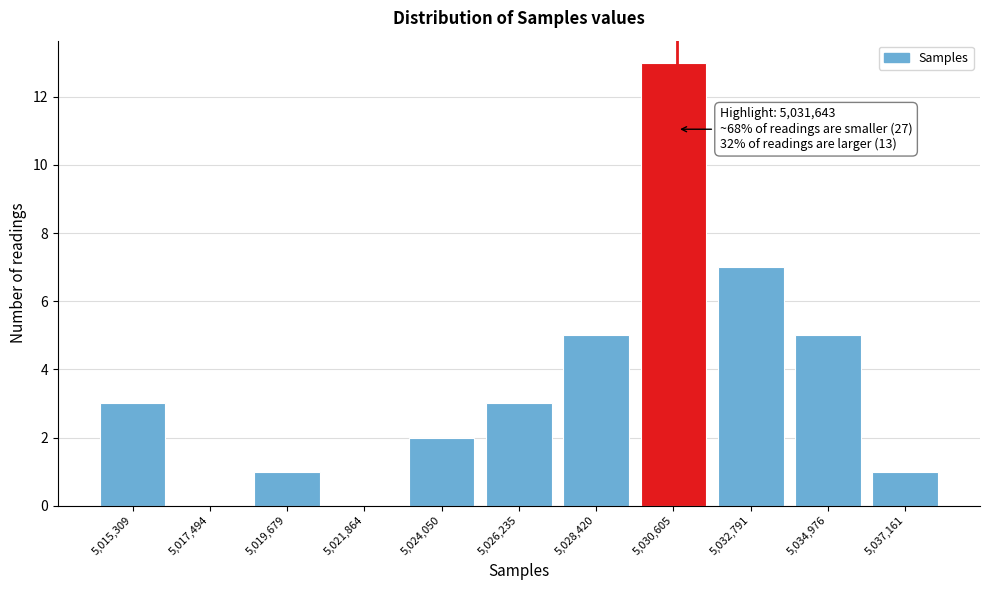

Reading right to left, list all the values displayed in this chart.

5,037,161=1	5,034,976=5	5,032,791=7	5,030,605=13	5,028,420=5	5,026,235=3	5,024,050=2	5,021,864=0	5,019,679=1	5,017,494=0	5,015,309=3